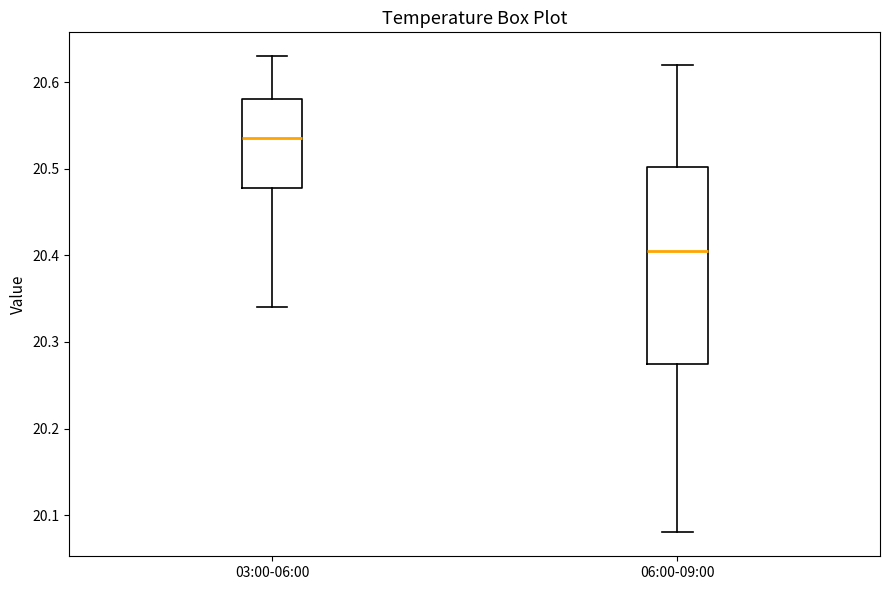

Where does the lower whisker of the box for 06:00-09:00 end on the y-axis? The values are not printed on the chart, so give them approximately, as read against the axis.

20.08